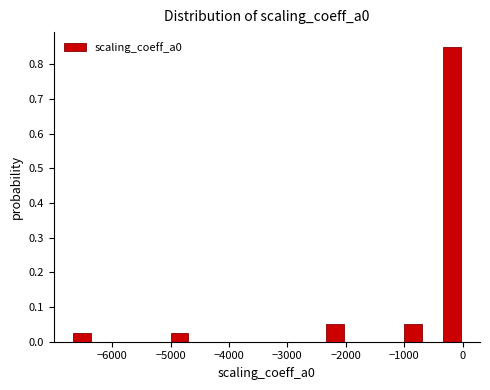

Around what value on the x-axis is the tallest bar? Give the approximate position of its centre, as read against the axis.

-200